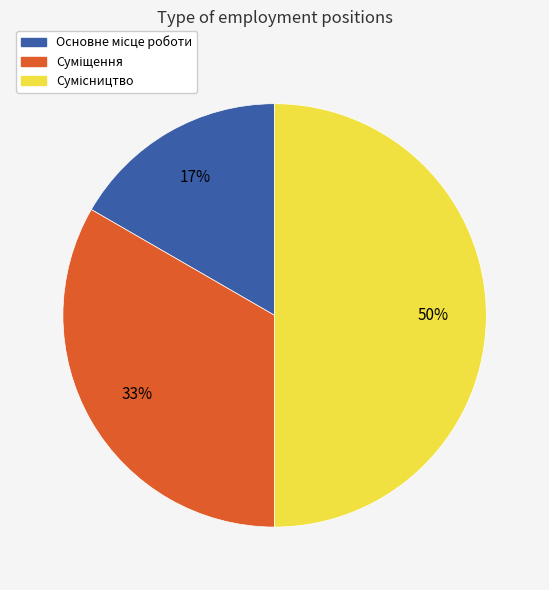

To the nearest percent, what is the difference between the largest and smallest slice percentages?

33%